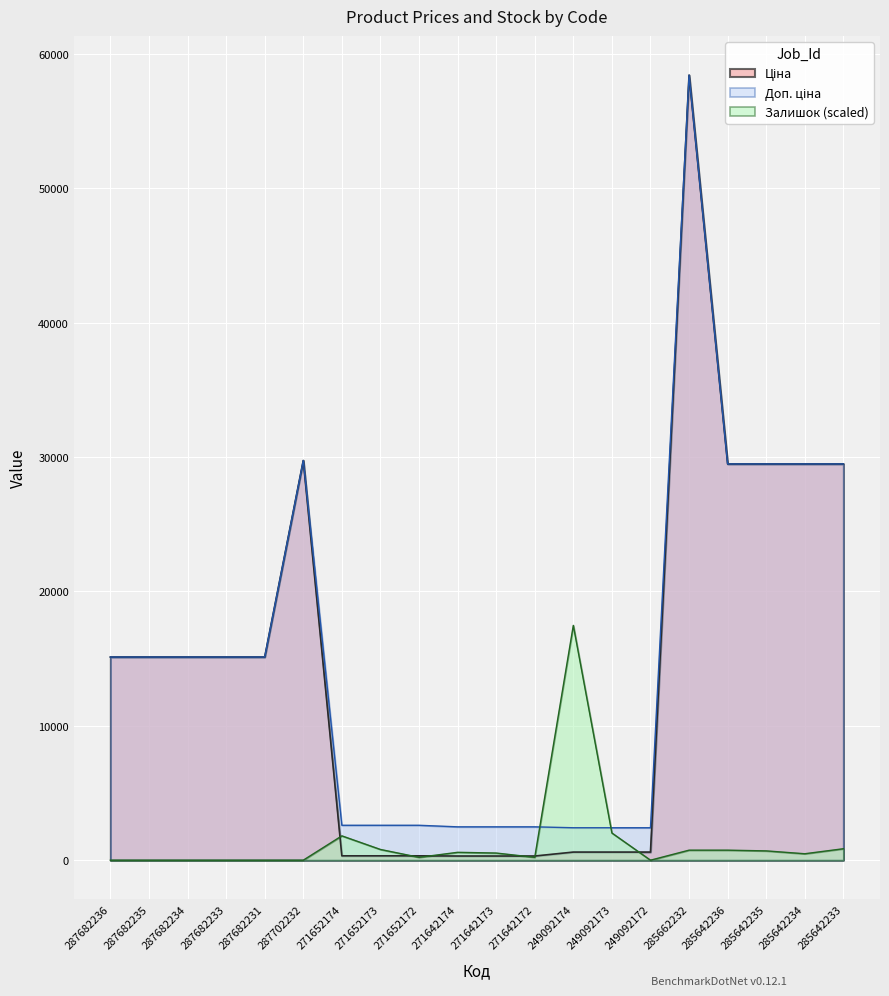

Where is the first local maximum for Ціна?

287702232